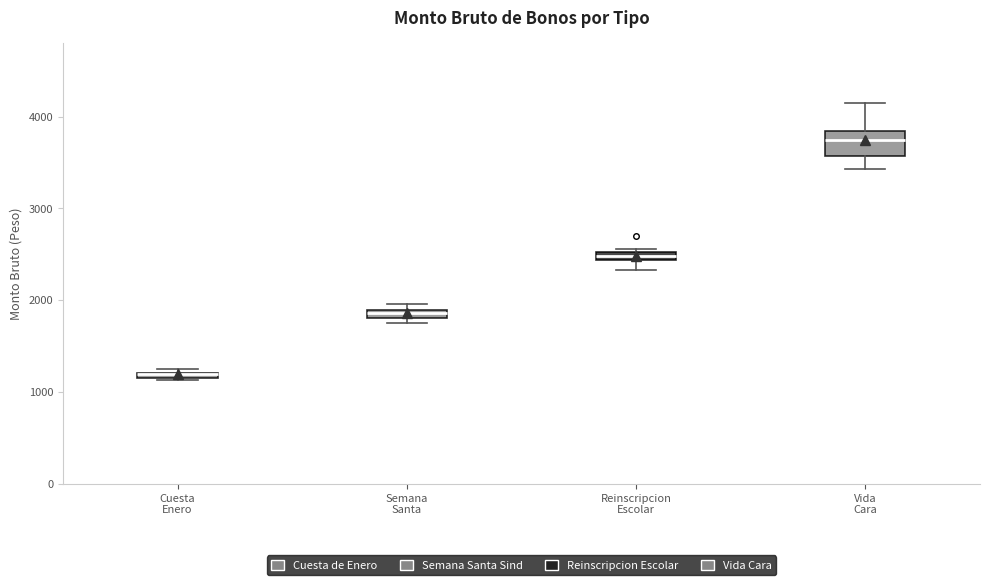

Where is the upper edge of the box for Vida Cara on the y-axis? The values are not printed on the chart, so give them approximately, as read against the axis.

3800